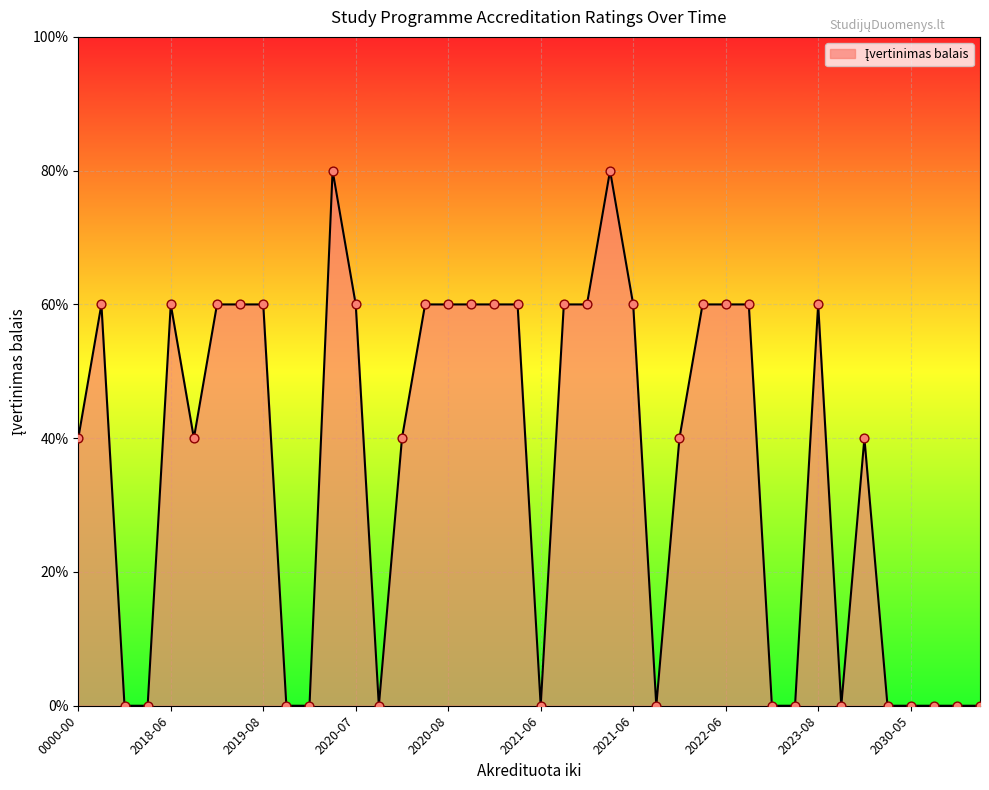

Between 37 and 15, which is larger?

15